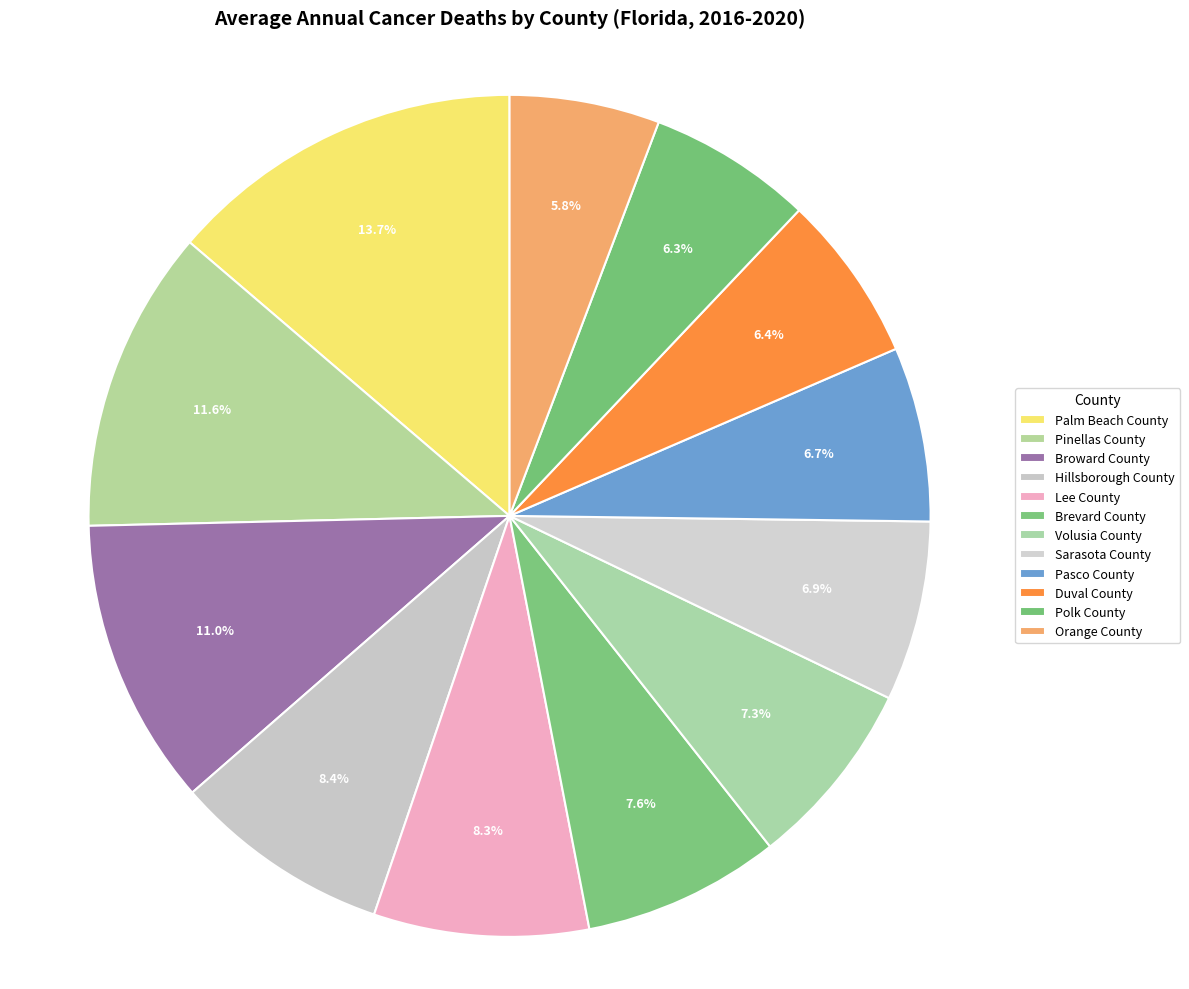

What percentage is the Volusia County slice, to the nearest percent?

7%